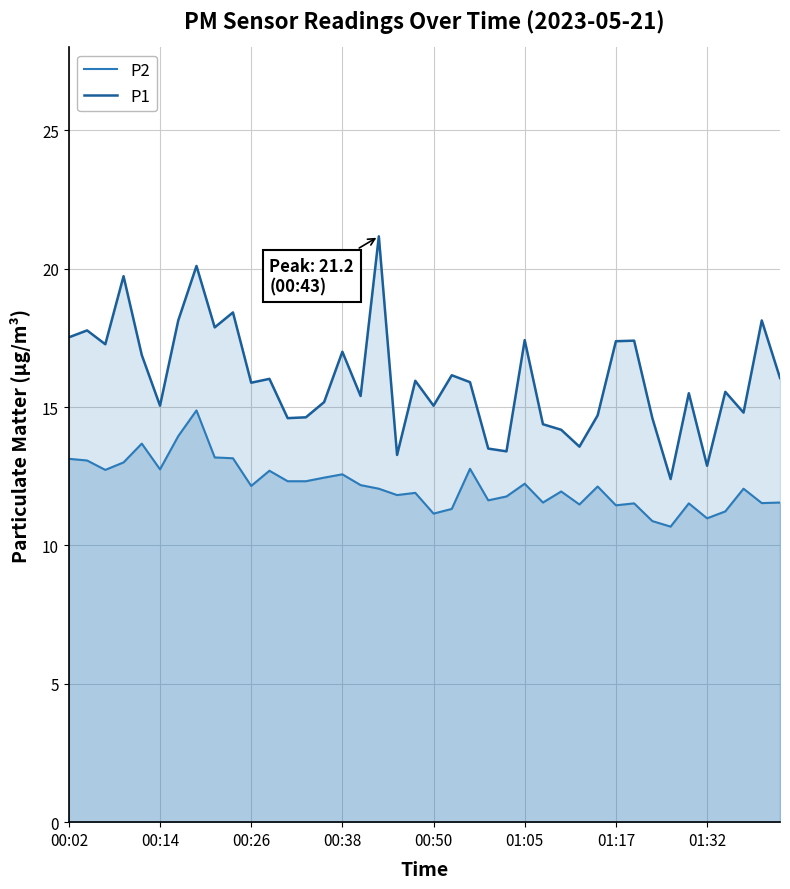

What is the minimum value for P2?

10.7